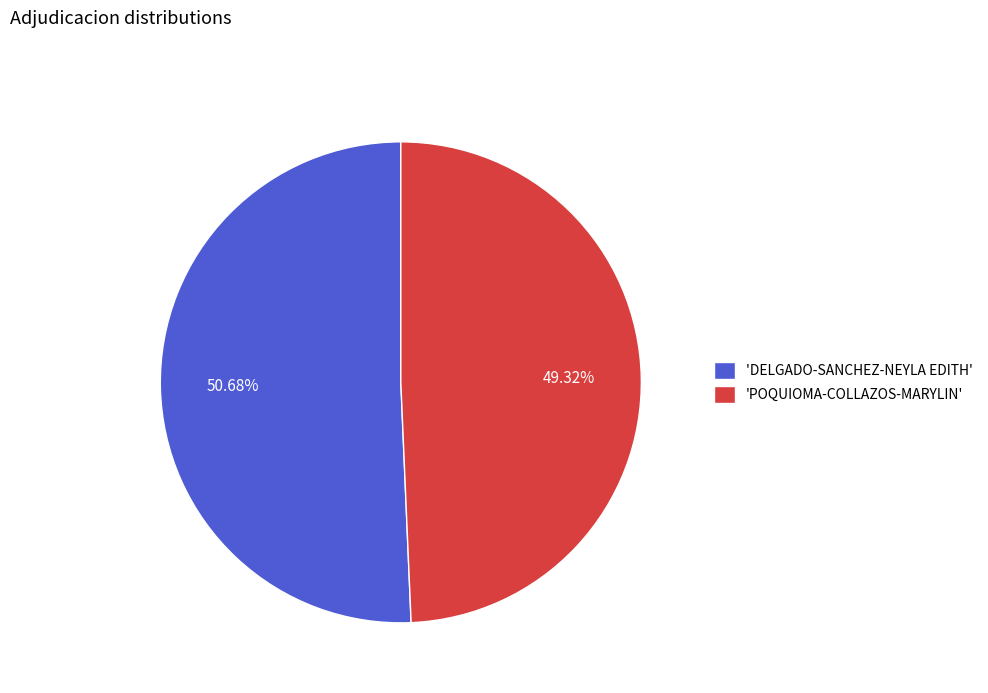

Is the sum of 'DELGADO-SANCHEZ-NEYLA EDITH' and 'POQUIOMA-COLLAZOS-MARYLIN' greater than half?

Yes